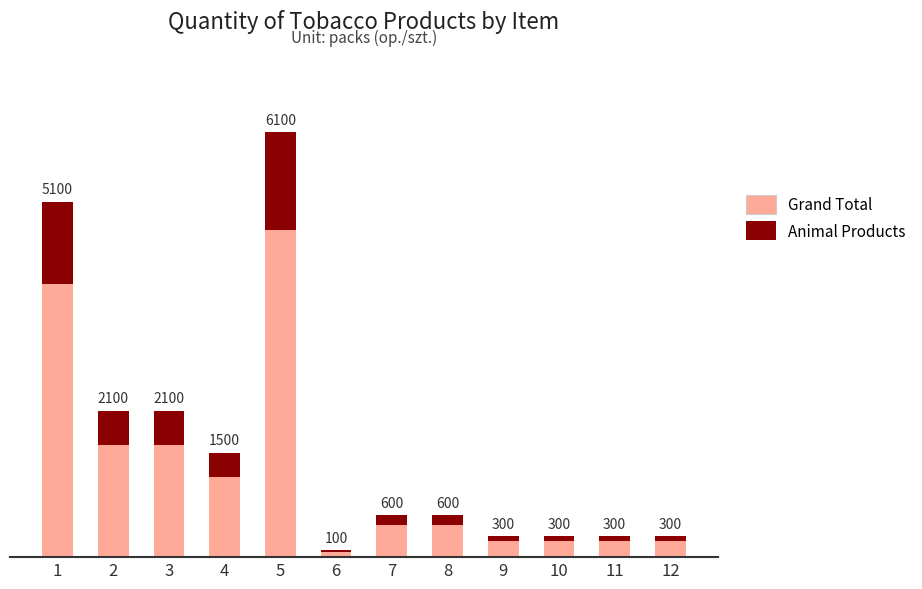

Which series has the widest spread of values?

Grand Total